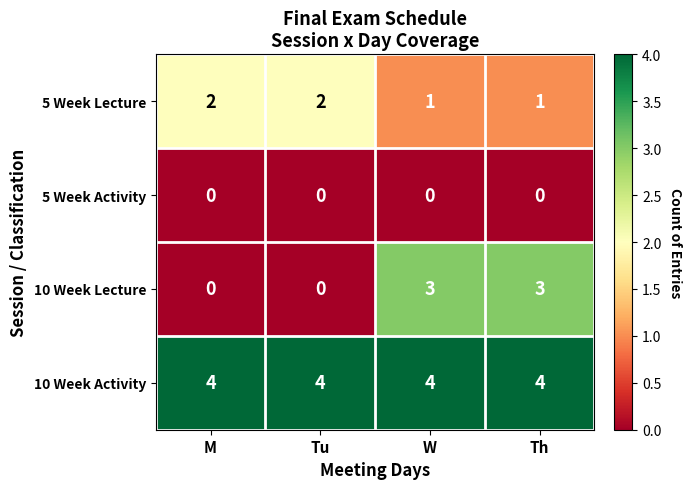

Which series has the largest total across all categories?

10 Week Activity